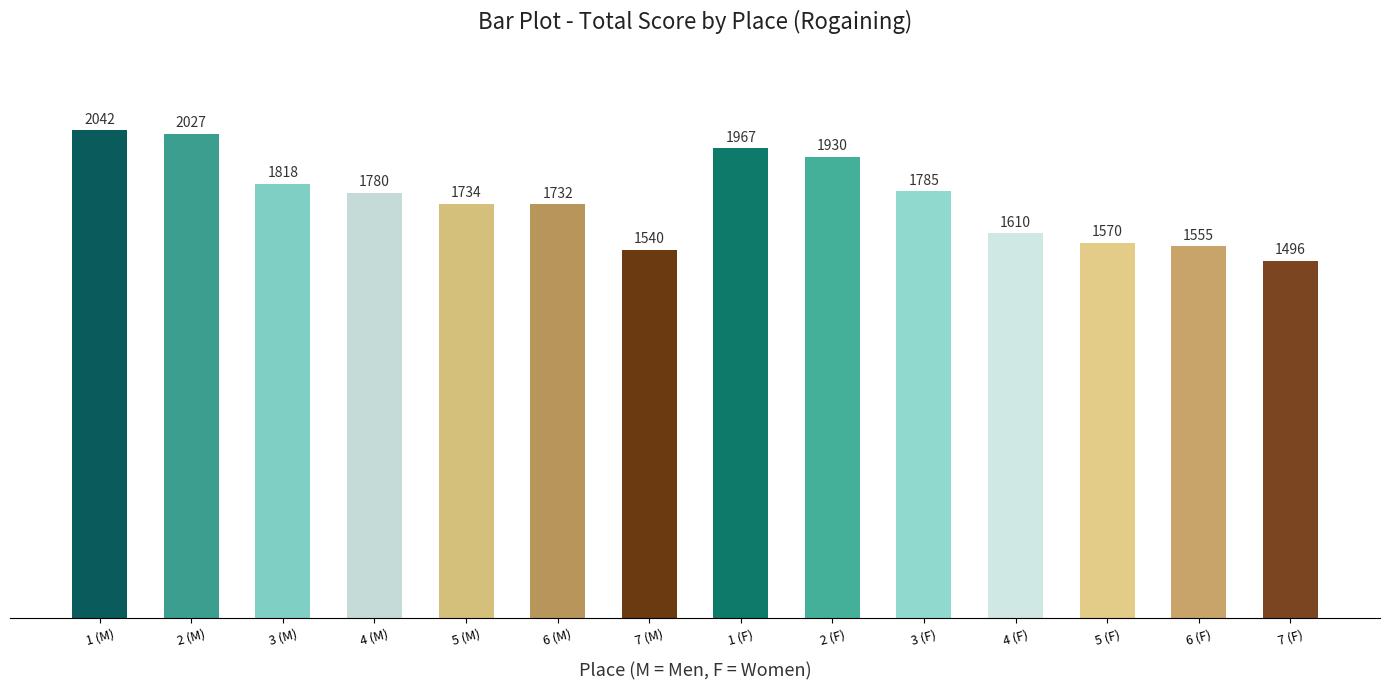

At which category does the chart reach its minimum across all series?

7 (F)